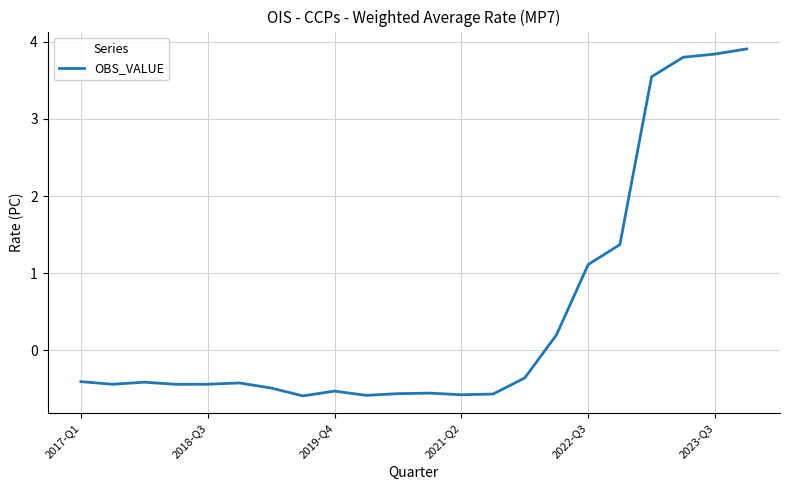

What is the minimum value shown in the chart?

-0.6